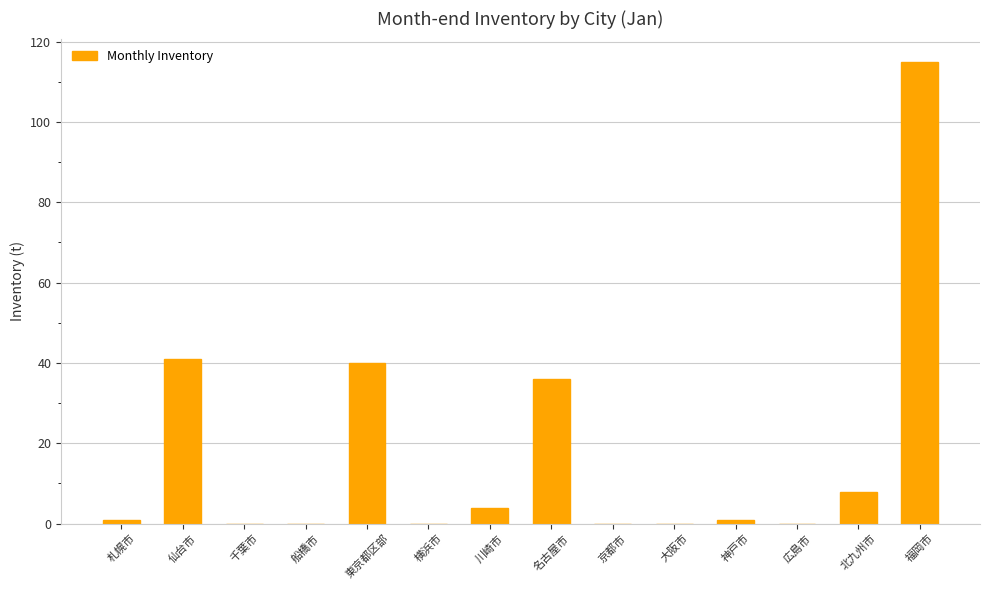

What is the greatest value displayed?

115.0